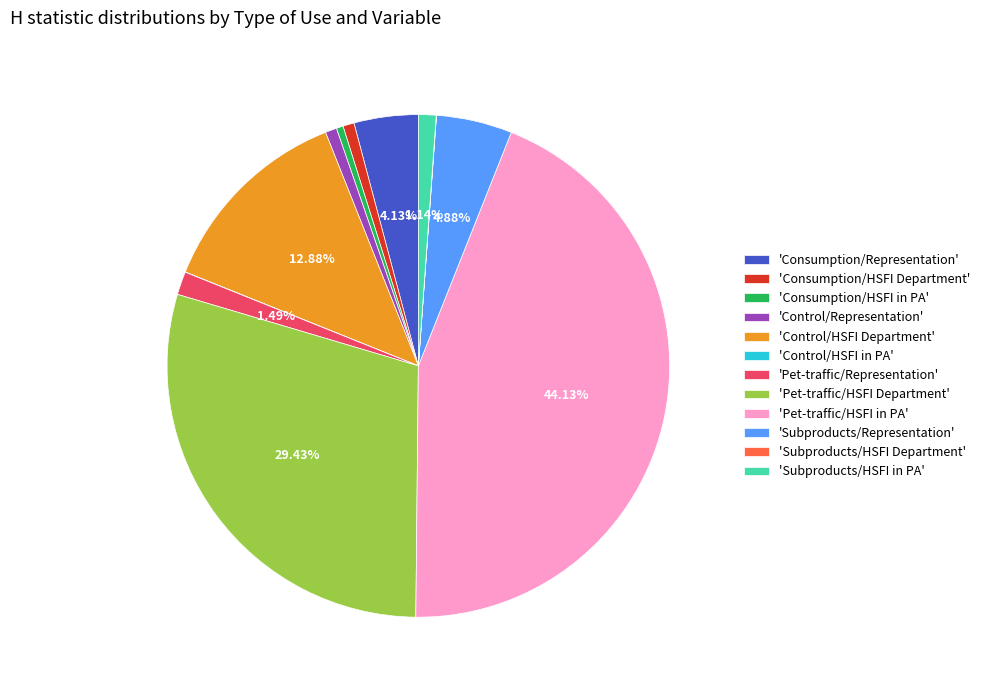

Does 'Pet-traffic/HSFI in PA' represent more than half of the total?

No